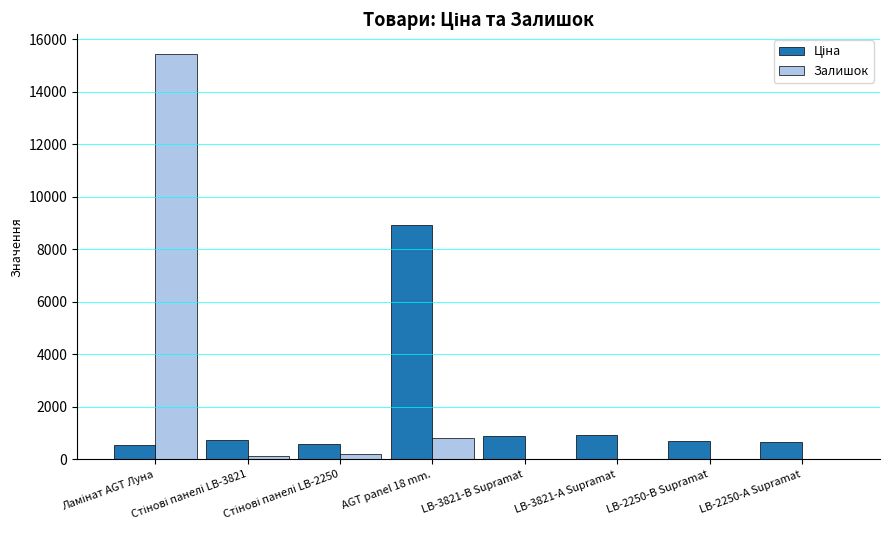

What is the average value of the Залишок series?

2075.9